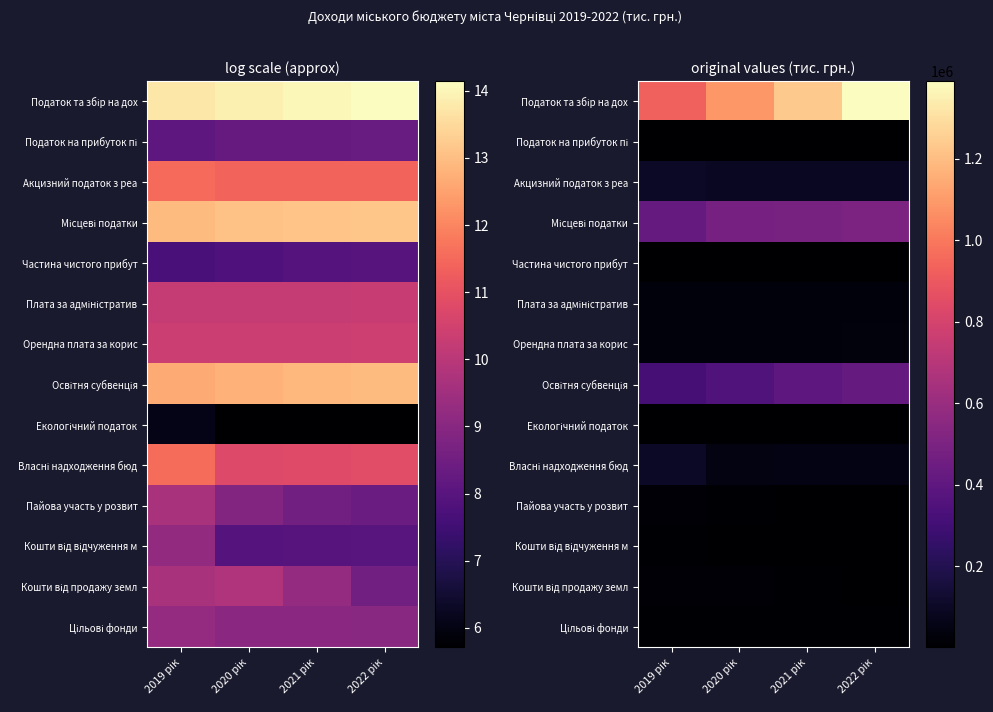

At how many categories does at least one series exceed 494824?

4